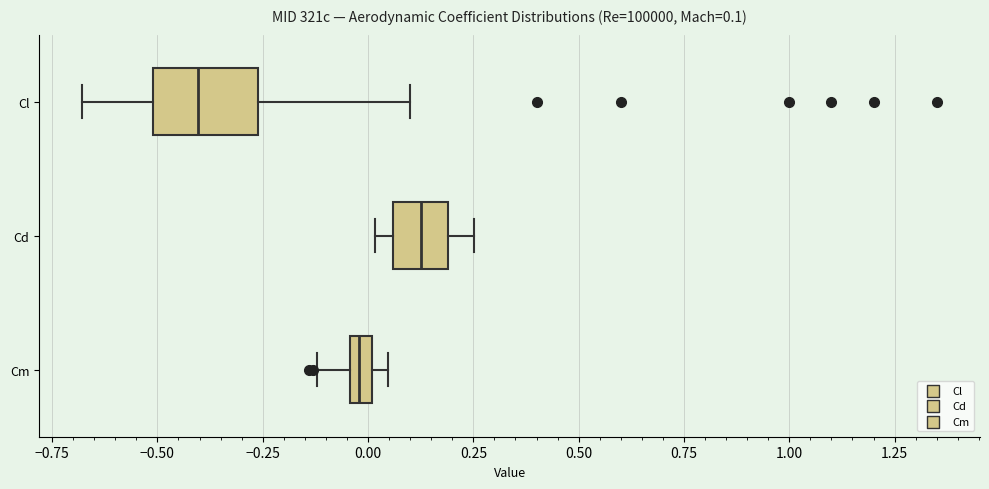

Which box has the furthest to the right median line?

Cd